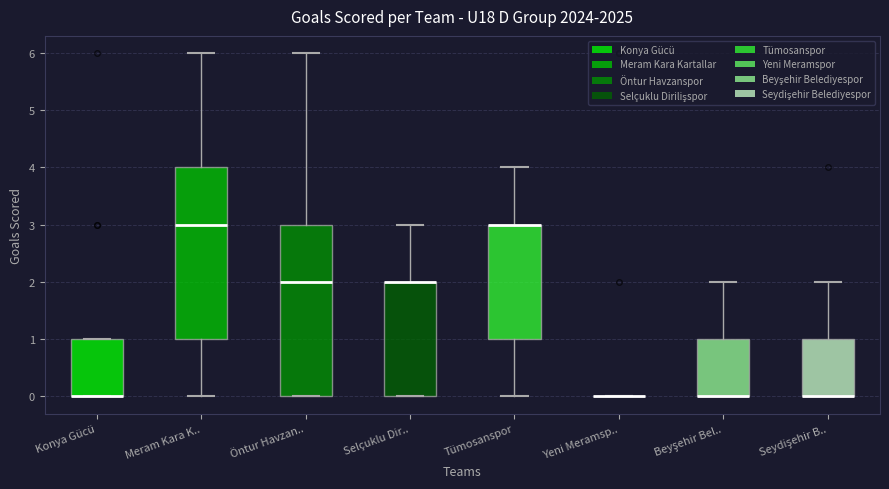

Reading left to right, read every box against the y-axis: the position of its median line, the range the box covers, and the ends of its whiskers. The values are not printed on the chart, so give them approximately, as read against the axis.

Konya Gücü: median 0 (drawn on the box's lower edge), box 0 to 1, whiskers 0 to 1
Meram Kara K..: median 3, box 1 to 4, whiskers 0 to 6
Öntur Havzan..: median 2, box 0 to 3, whiskers 0 to 6
Selçuklu Dir..: median 2 (drawn on the box's upper edge), box 0 to 2, whiskers 0 to 3
Tümosanspor: median 3 (drawn on the box's upper edge), box 1 to 3, whiskers 0 to 4
Yeni Meramsp..: box collapsed to a line at 0, whiskers 0 to 0
Beyşehir Bel..: median 0 (drawn on the box's lower edge), box 0 to 1, whiskers 0 to 2
Seydişehir B..: median 0 (drawn on the box's lower edge), box 0 to 1, whiskers 0 to 2